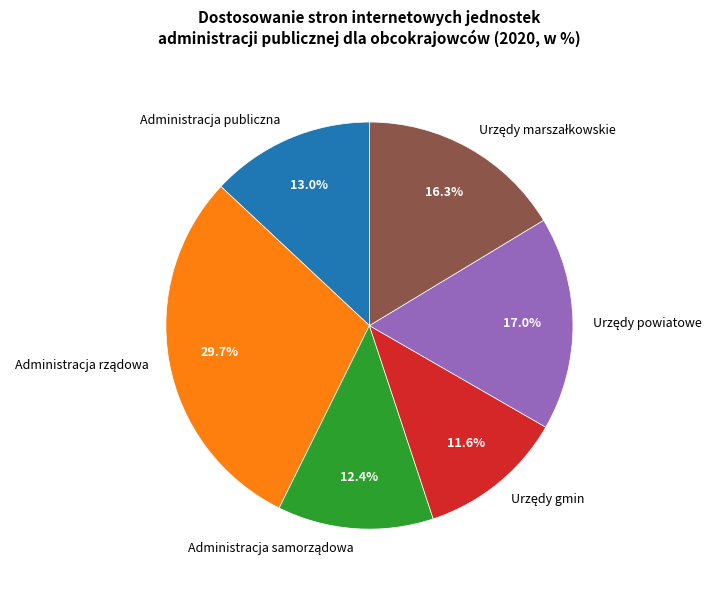

How many slices are in this pie chart?

6